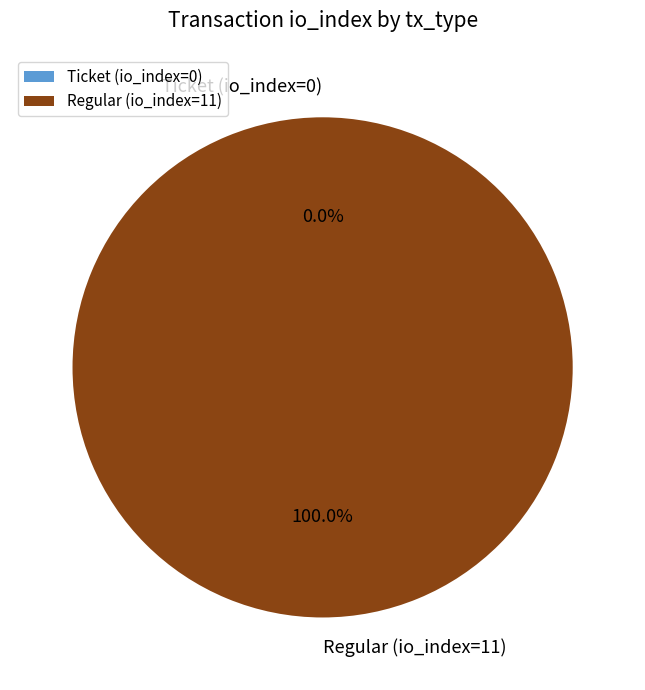

How many slices are in this pie chart?

2